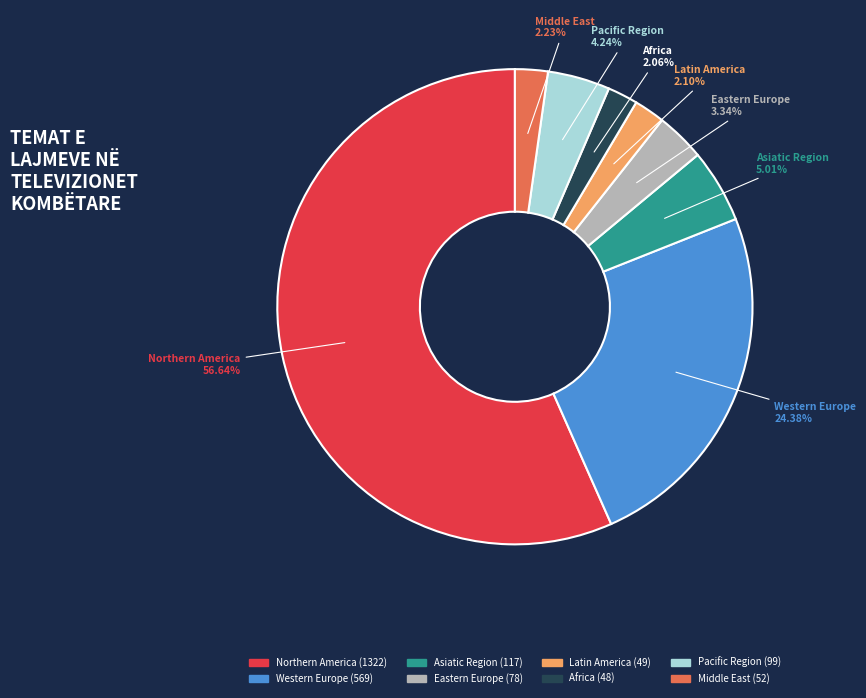

What percentage is the Northern America slice, to the nearest percent?

57%